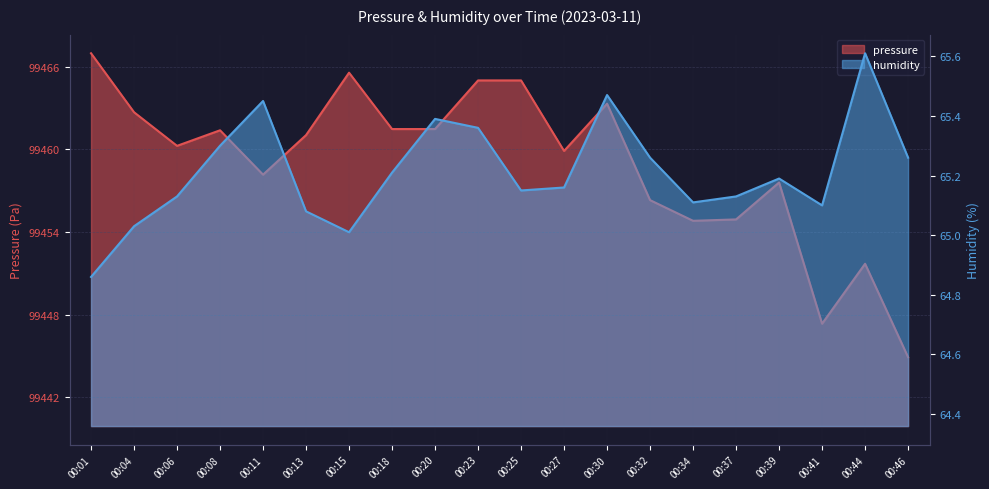

What are all the series names shown in the legend?

pressure, humidity